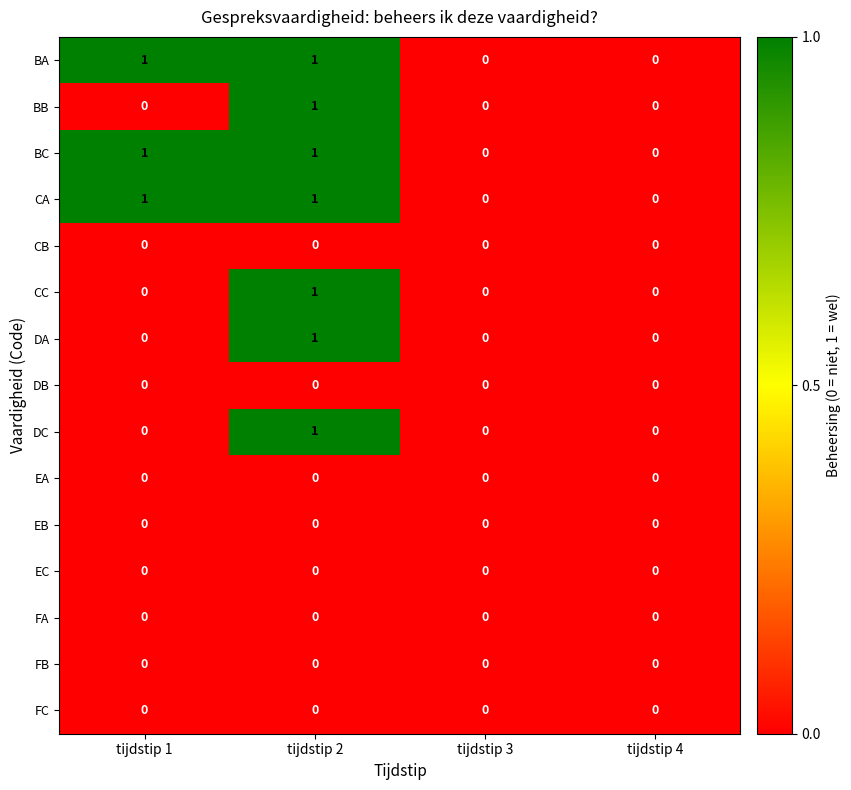

At which label does DC reach its peak?

tijdstip 2